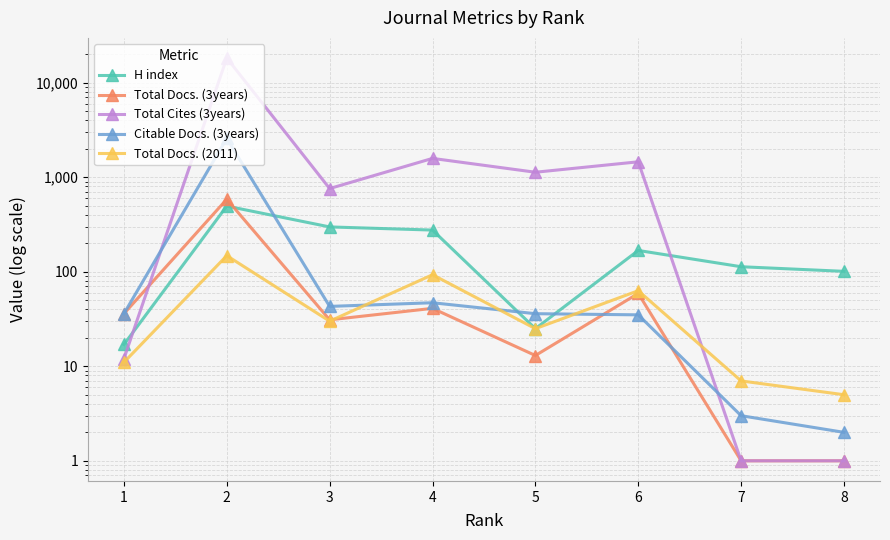

What is the difference between the maximum and minimum values in the Total Docs. (3years) series?

584